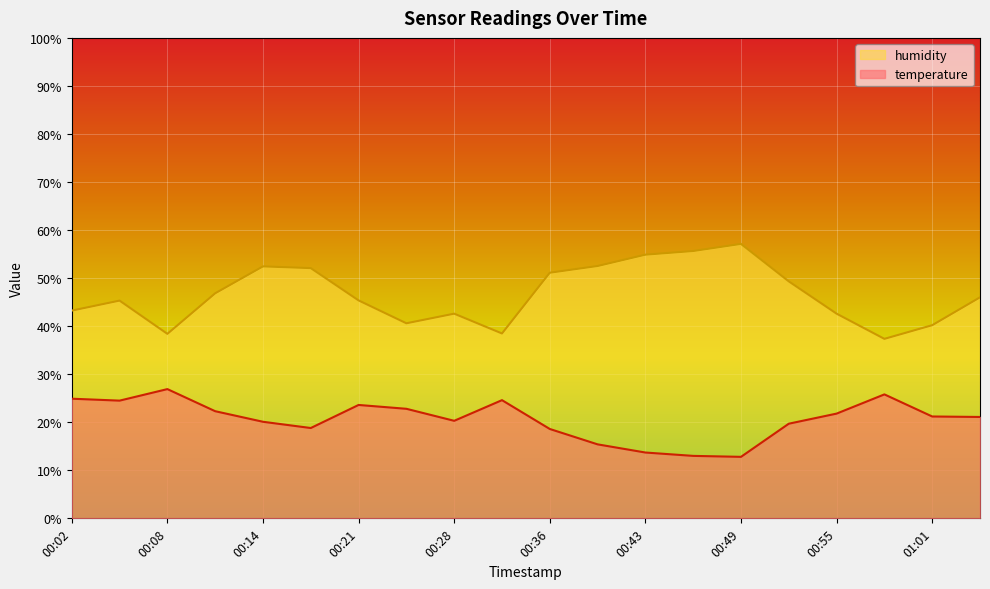

What is the label of the 17th point from the right?

00:11